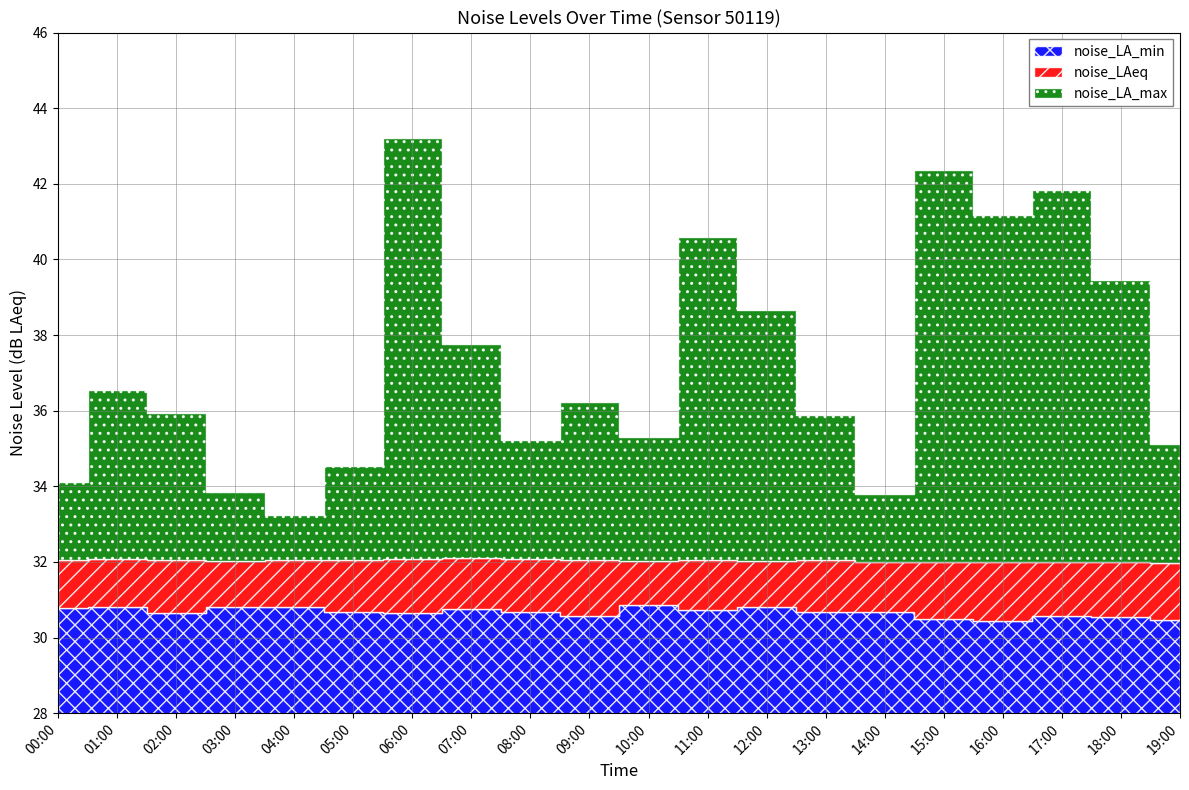

What is the value of the noise_LA_min point at the 20th from the left?

30.5